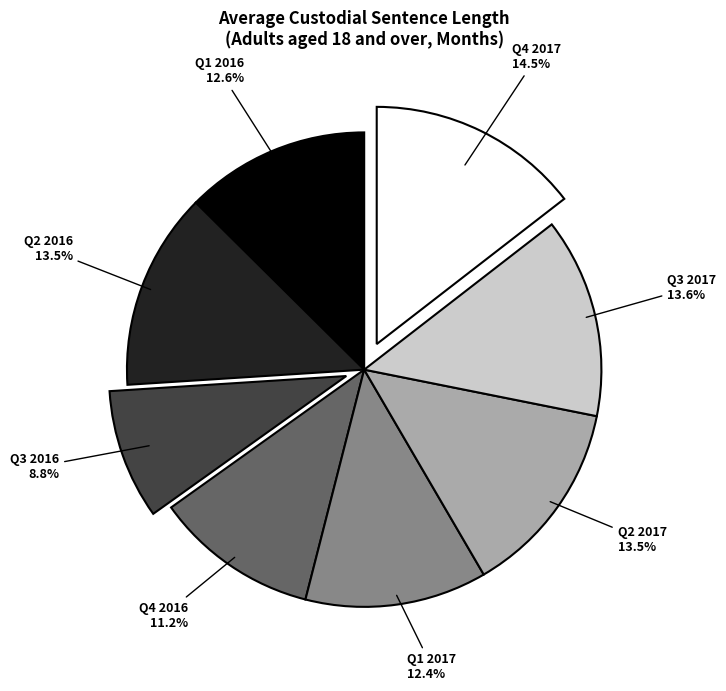

To the nearest percent, what is the average slice percentage?

12%